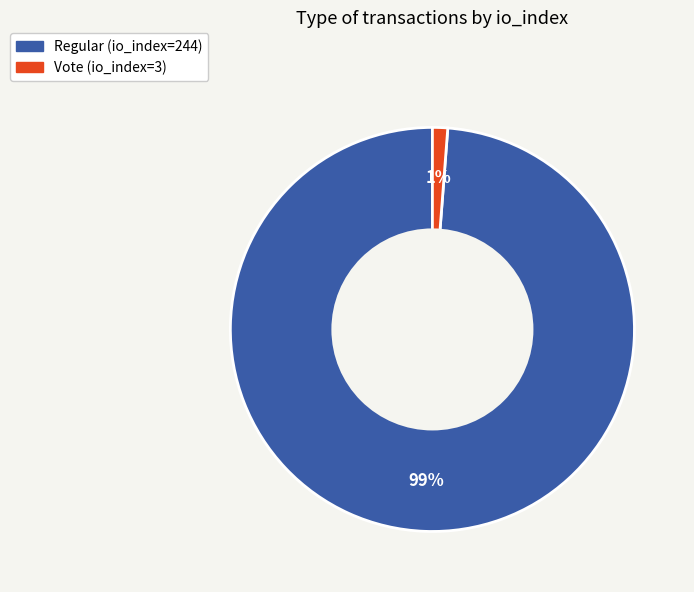

Rank the categories by value from lowest to highest.

Vote (io_index=3), Regular (io_index=244)